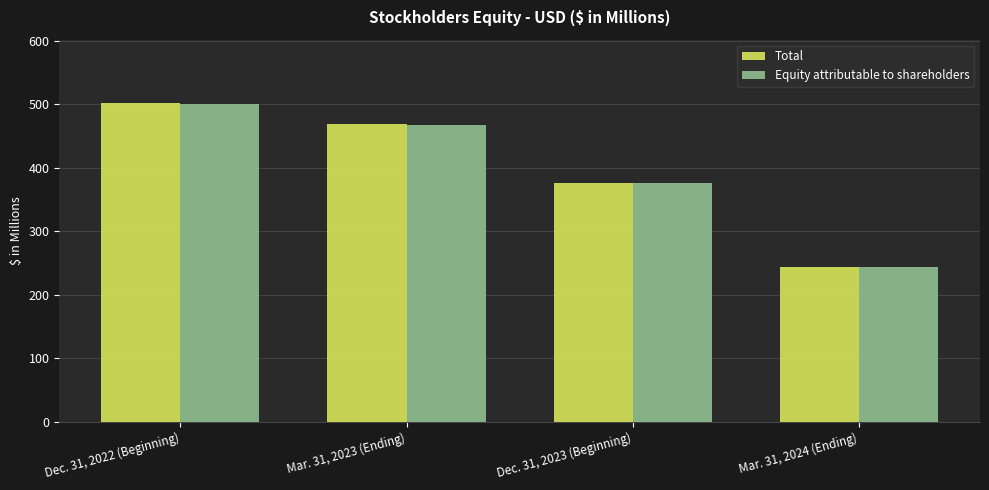

At which label does Total first exceed 468?

Dec. 31, 2022 (Beginning)